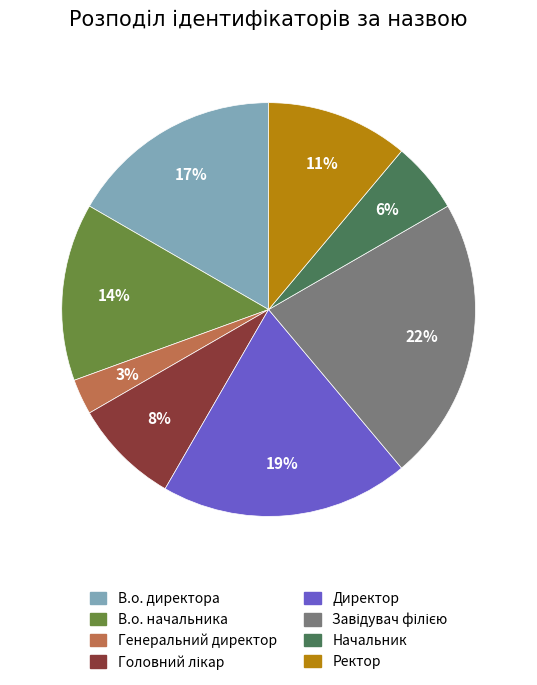

To the nearest percent, what percentage of the pie is В.о. директора?

17%